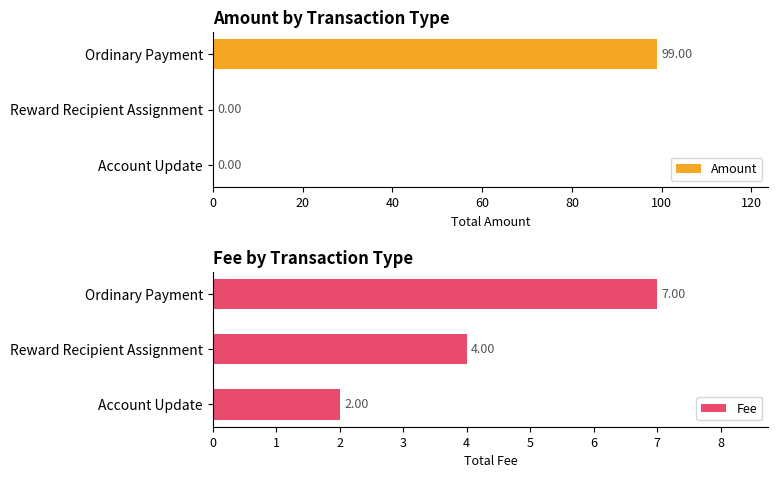

What is the greatest value displayed?

99